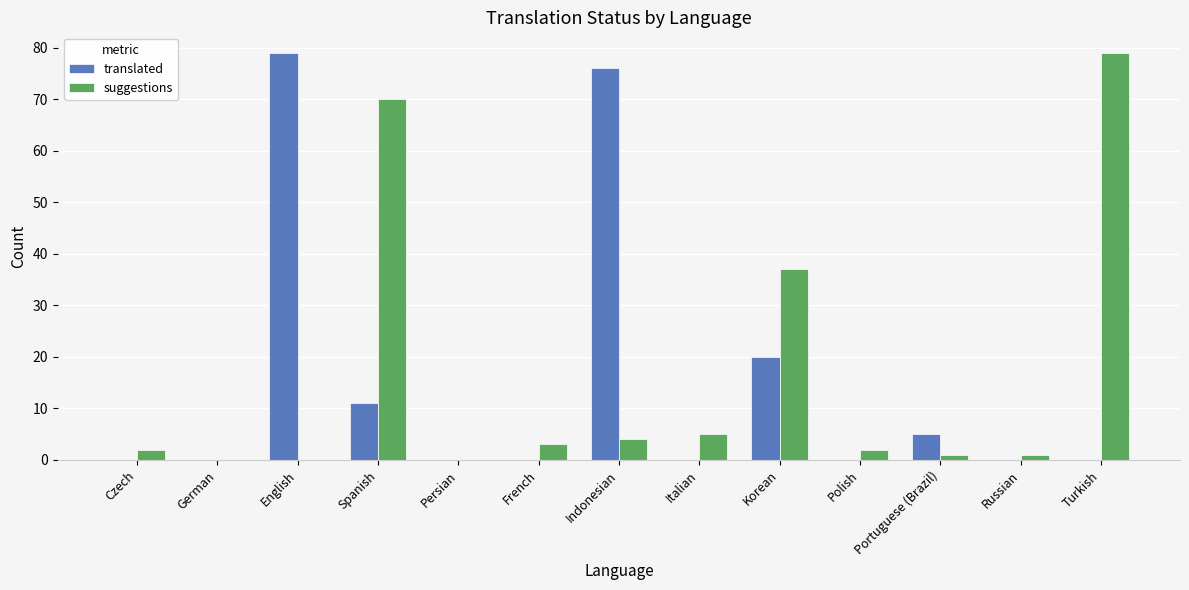

The value of suggestions at Portuguese (Brazil) is 1. True or false?

True